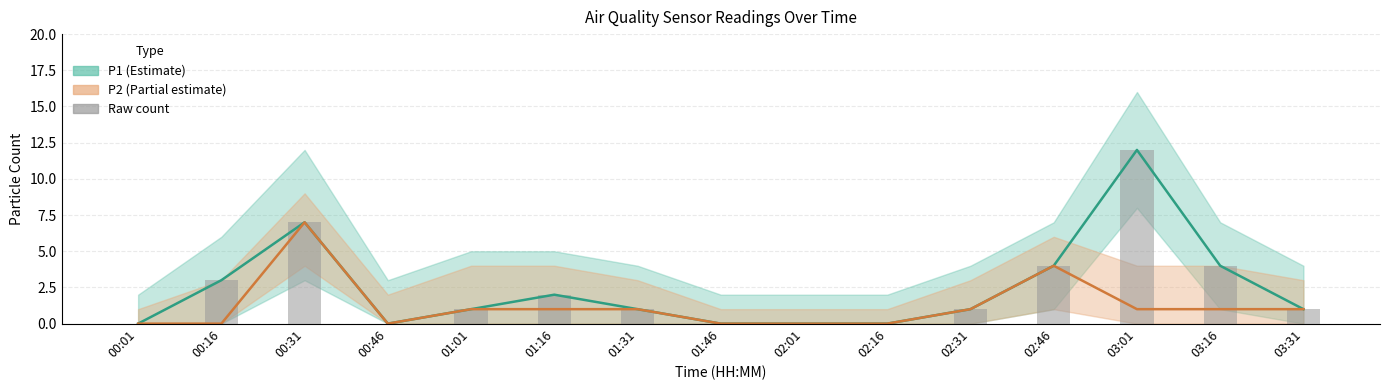

How many groups of bars are there?

15